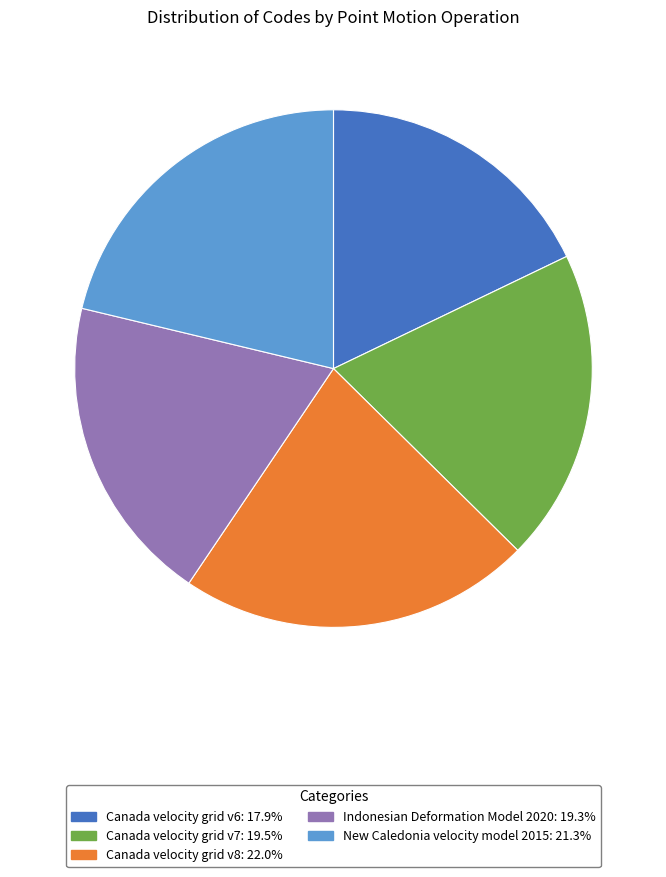

Which has a higher value, Indonesian Deformation Model 2020 or New Caledonia velocity model 2015?

New Caledonia velocity model 2015